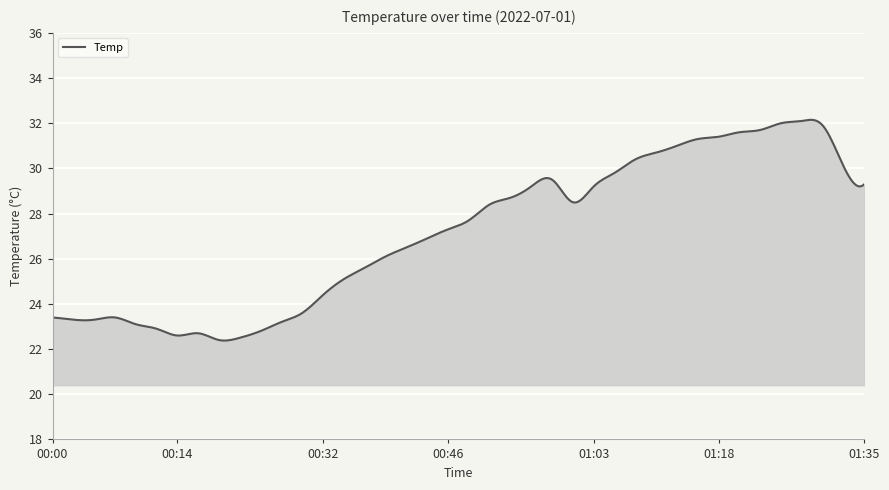

What is the greatest value displayed?

32.2